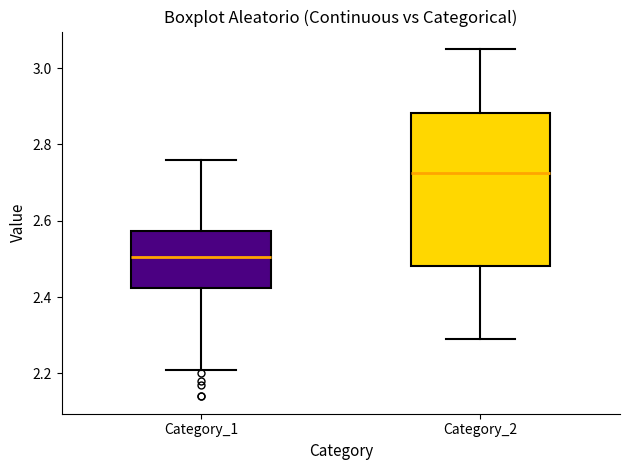

Where does the median line of the box for Category_1 sit on the y-axis? The values are not printed on the chart, so give them approximately, as read against the axis.

2.50